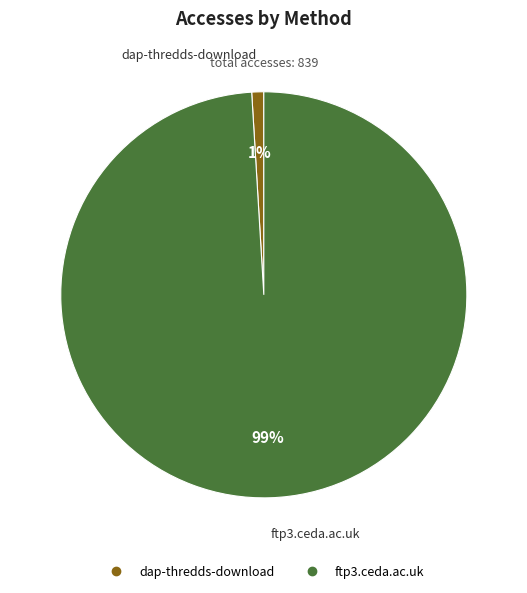

Which slice is the largest?

ftp3.ceda.ac.uk